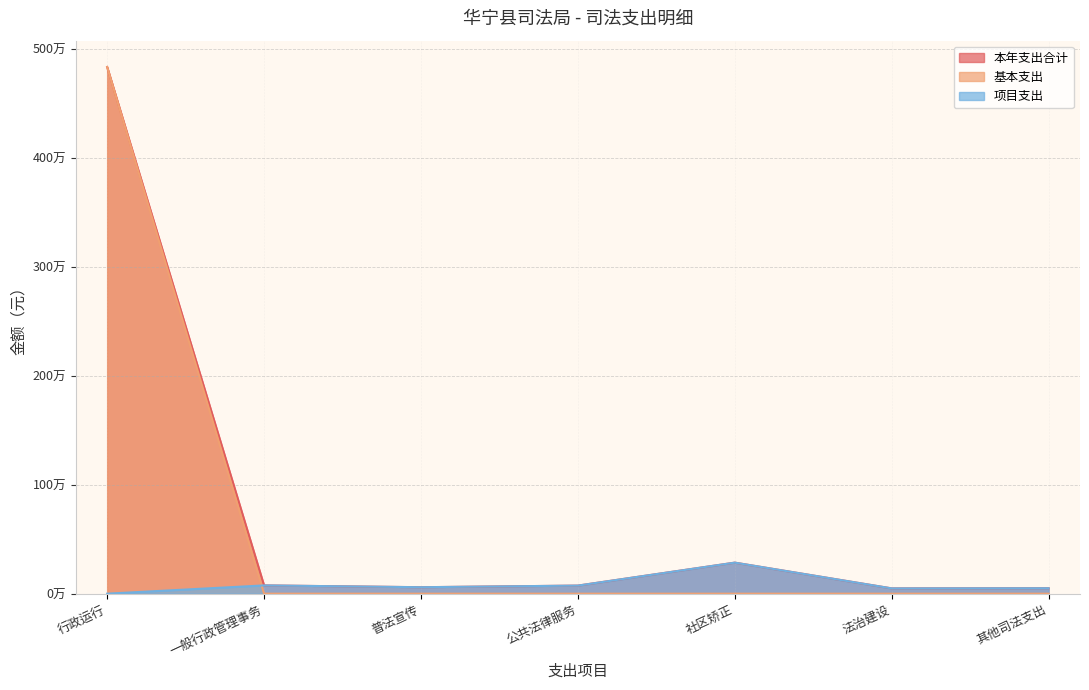

Is it true that 本年支出合计 equals 111107.4 at 一般行政管理事务?

False